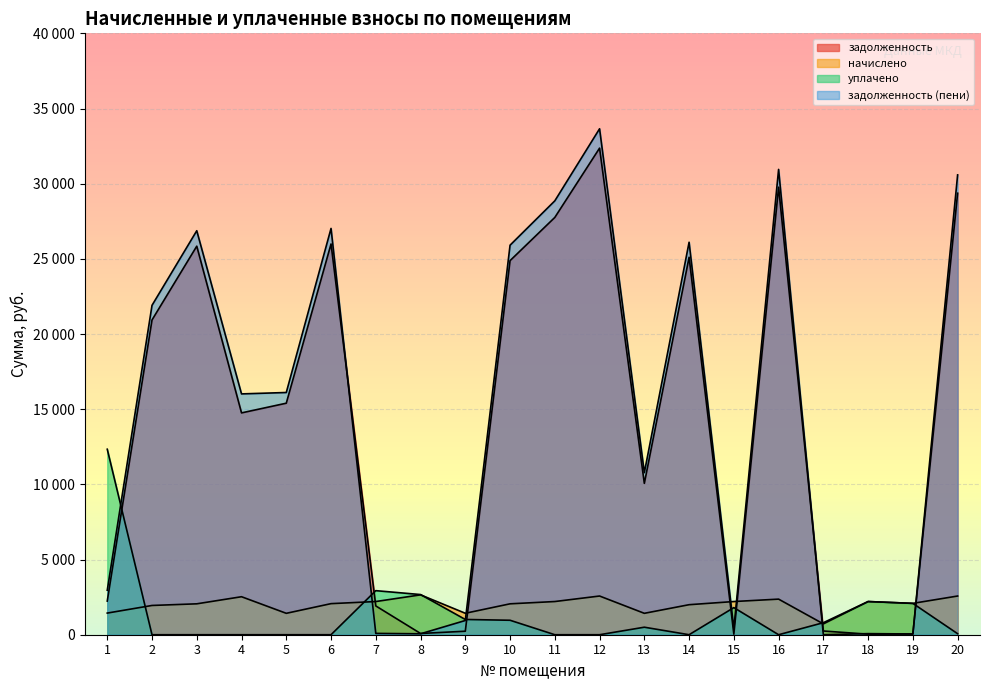

The value of начислено at 2 is 3471.5. True or false?

False